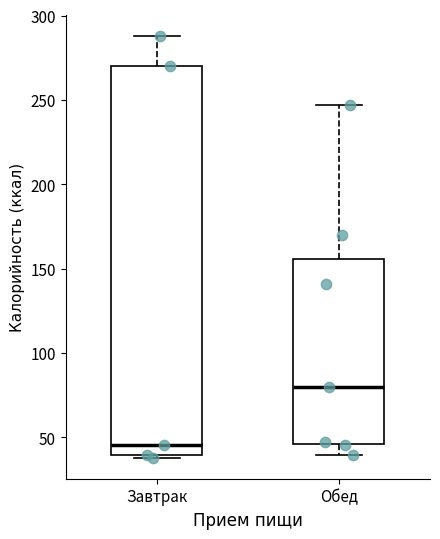

Reading left to right, read every box against the y-axis: the position of its median line, the range the box covers, and the ends of its whiskers. The values are not printed on the chart, so give them approximately, as read against the axis.

Завтрак: median 45, box 40 to 270, whiskers 40 (just below the box's lower edge) to 290
Обед: median 80, box 45 to 155, whiskers 40 to 245